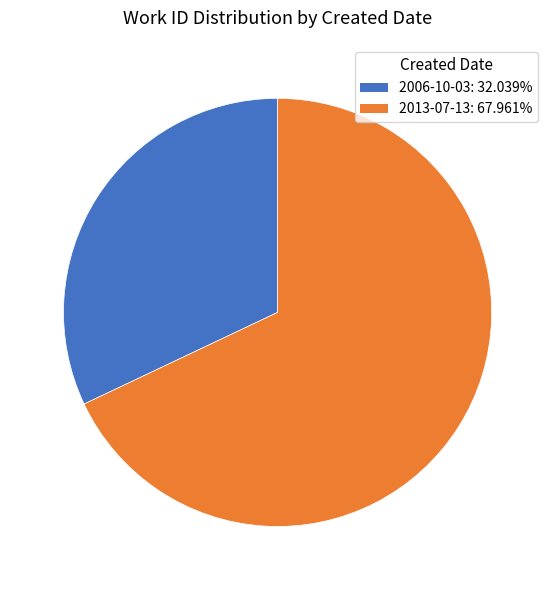

Count the number of slices in the pie.

2